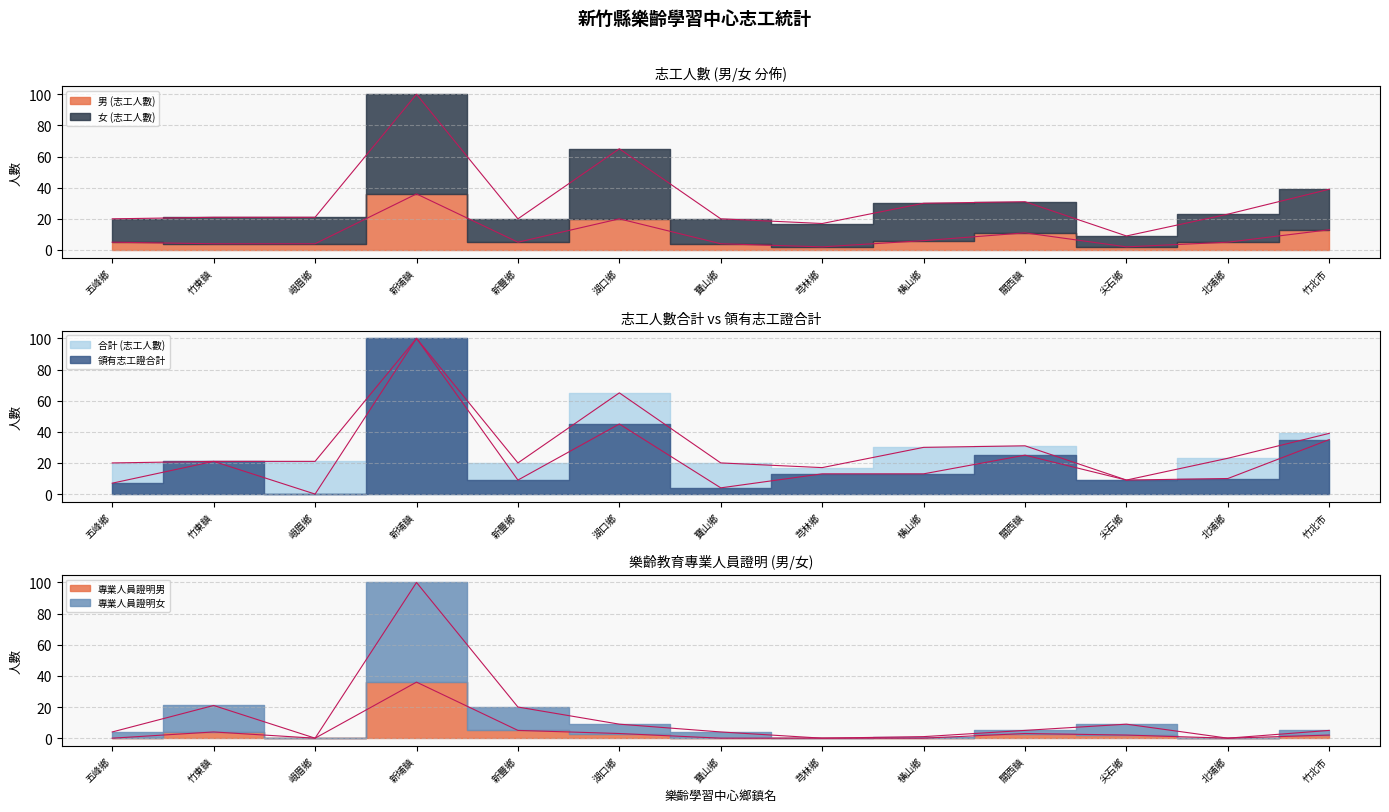

At which label is 男 (志工人數) closest to 19?

湖口鄉